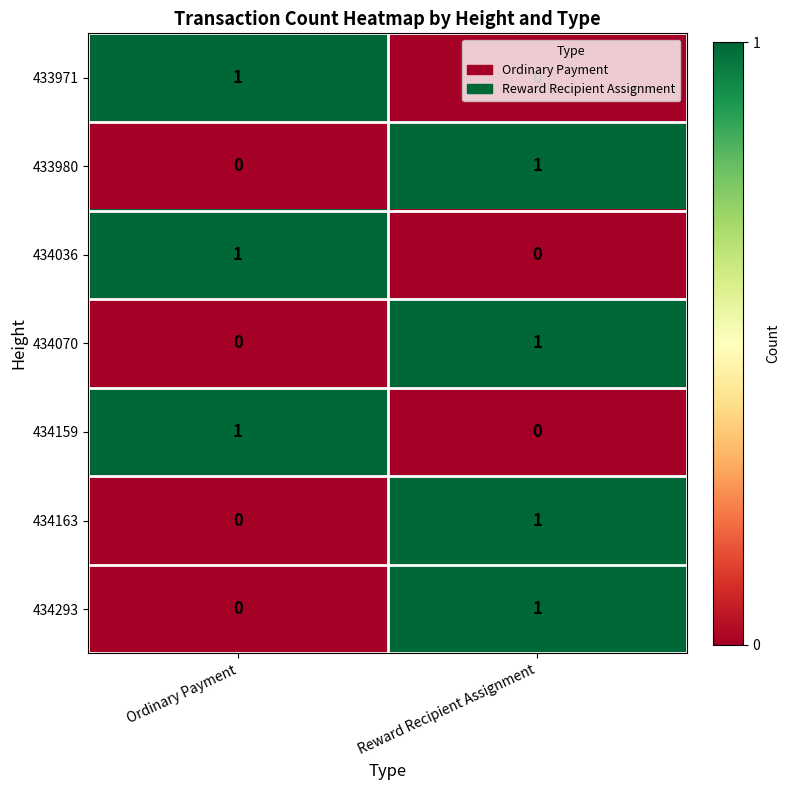

List the labels in order of 434036 value, smallest first.

Reward Recipient Assignment, Ordinary Payment